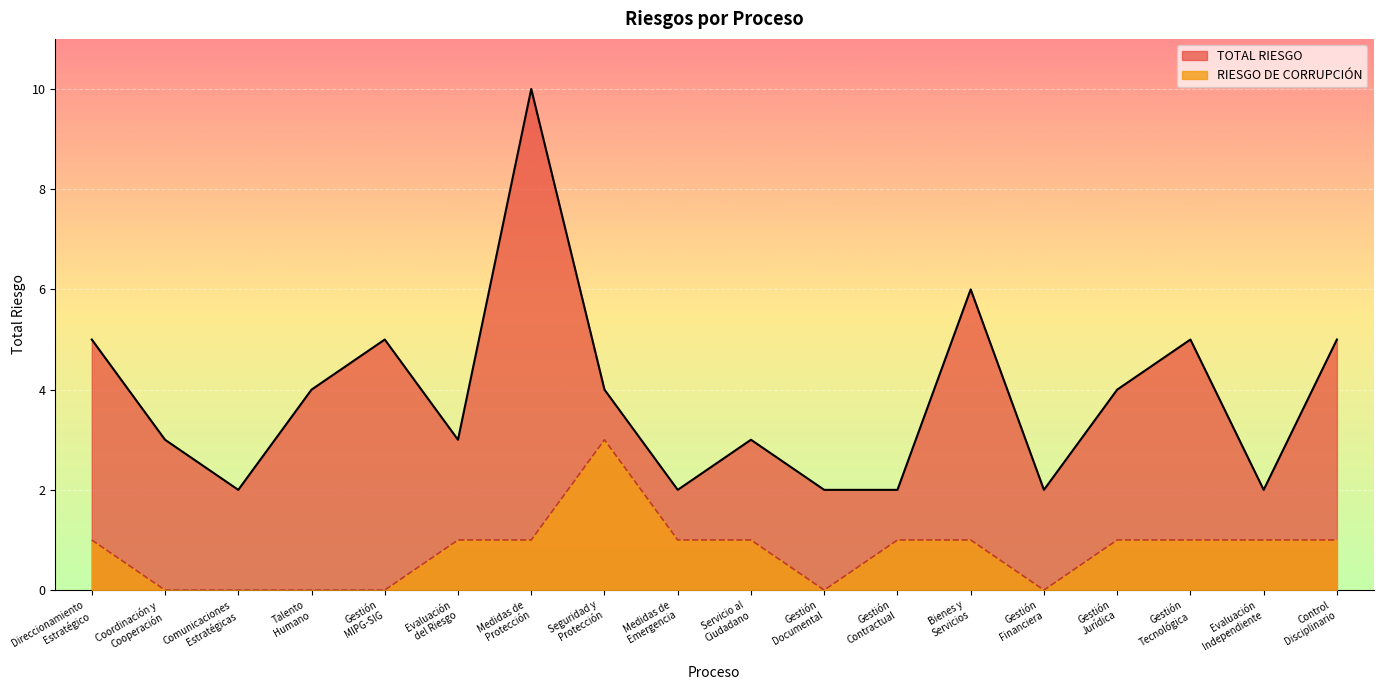

True or false: RIESGO DE CORRUPCIÓN and TOTAL RIESGO intersect in this chart.

False